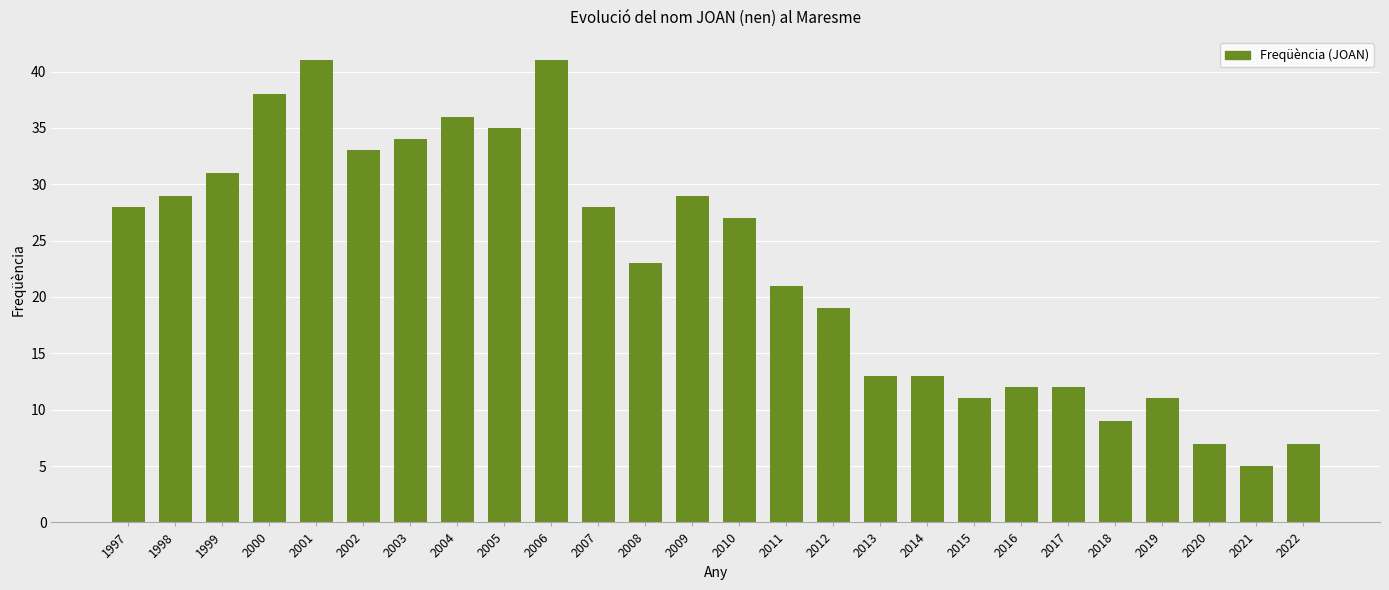

How many distinct data groups are displayed?

1